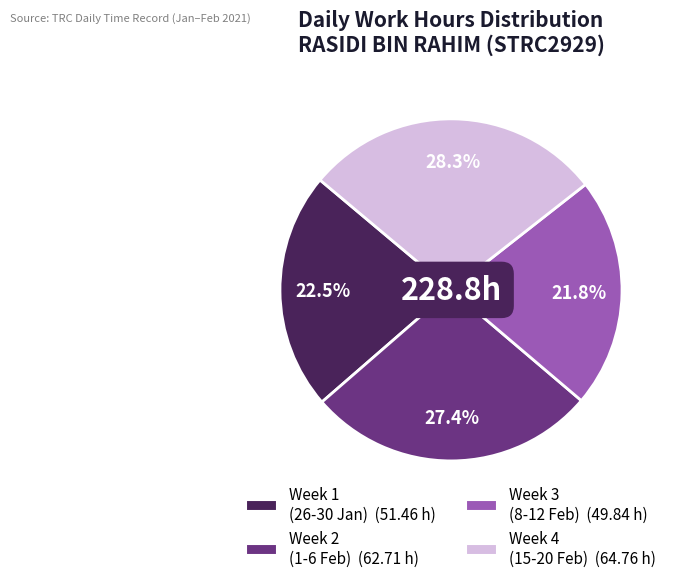

Does any single category account for the majority?

No